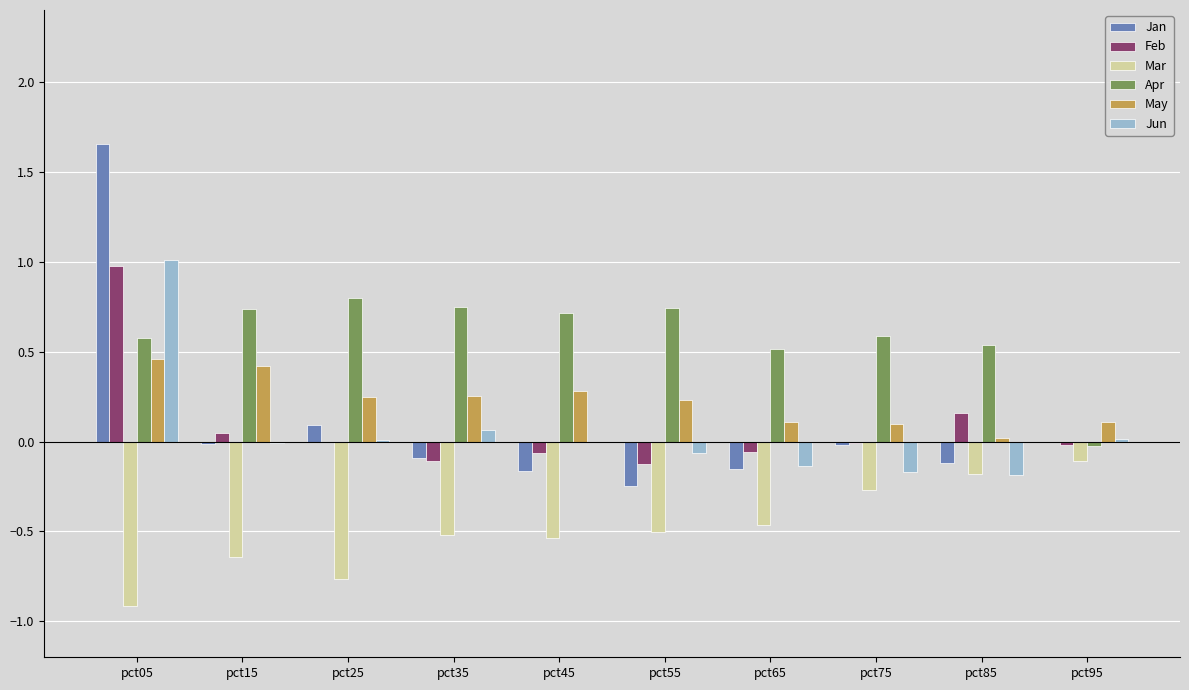

What is the sum of all Jan values?

0.9